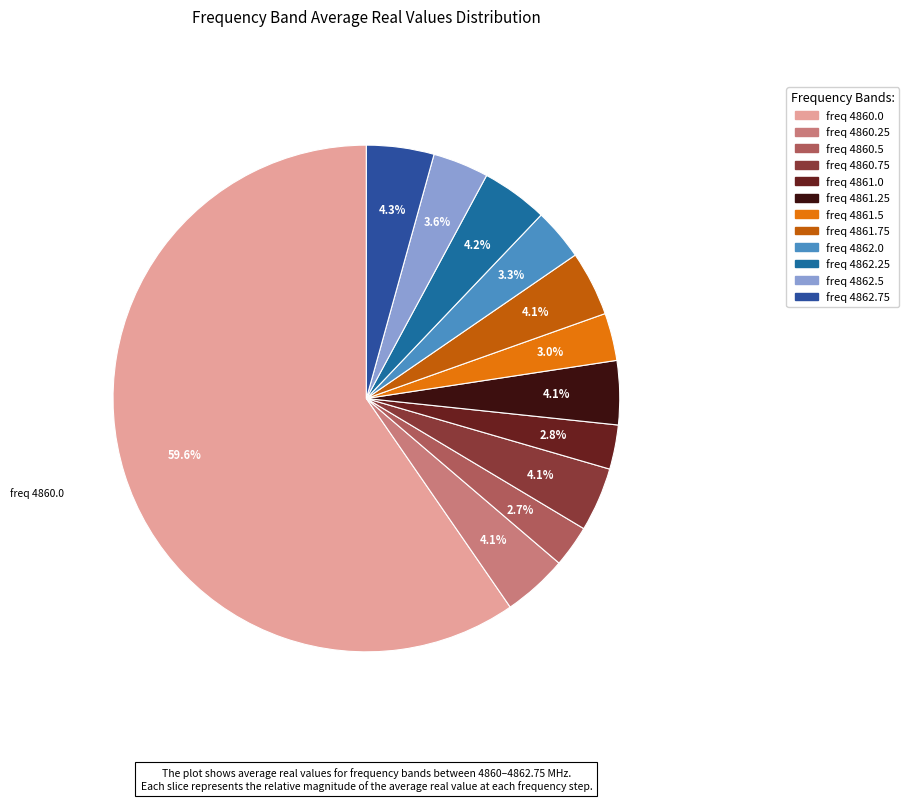

Count the number of slices in the pie.

12